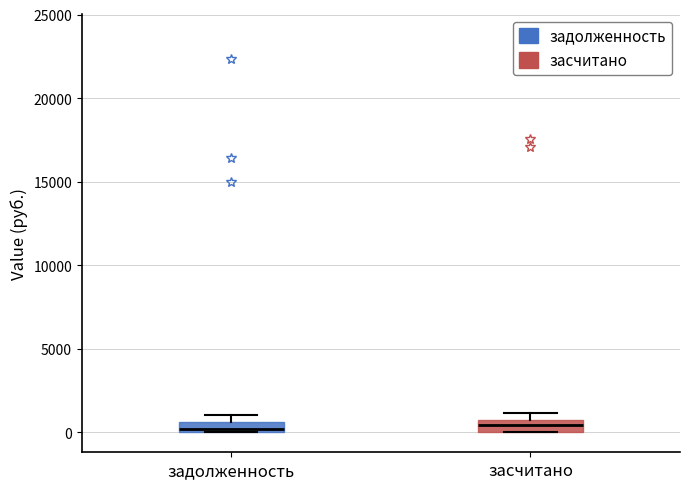

Where is the upper edge of the box for засчитано on the y-axis? The values are not printed on the chart, so give them approximately, as read against the axis.

500